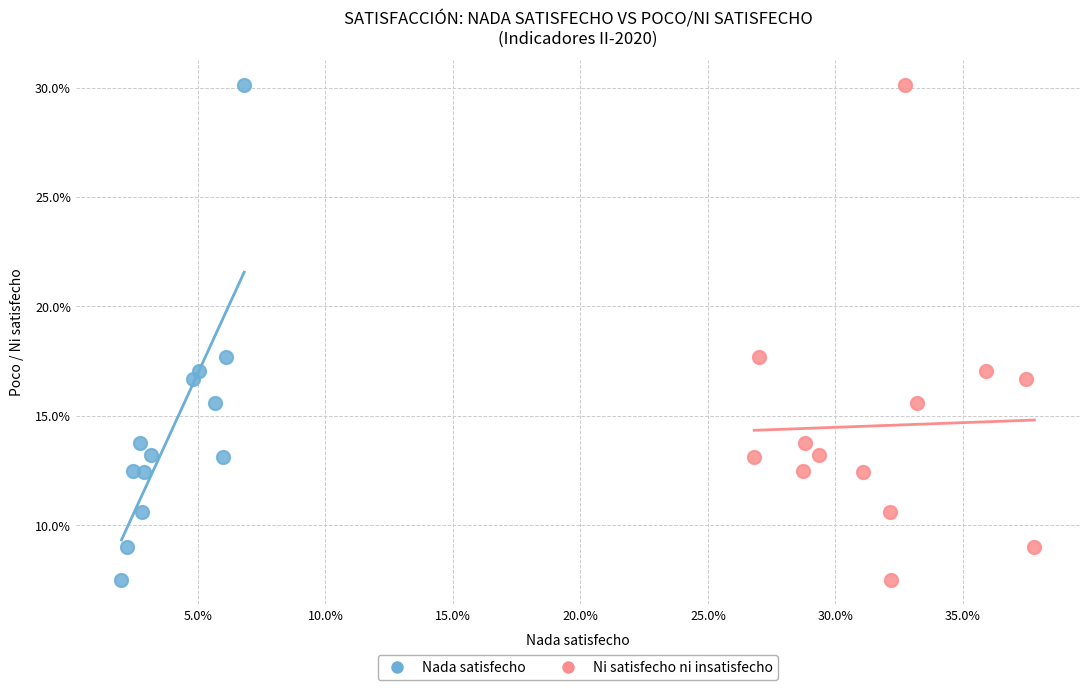

What are all the series names shown in the legend?

Nada satisfecho, Ni satisfecho ni insatisfecho